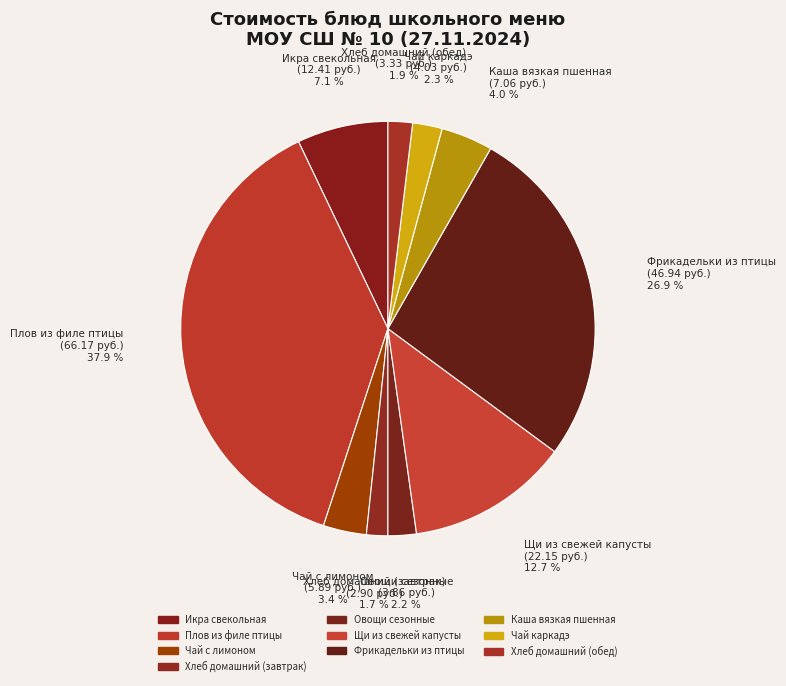

True or false: Икра свекольная accounts for 1% of the total.

False